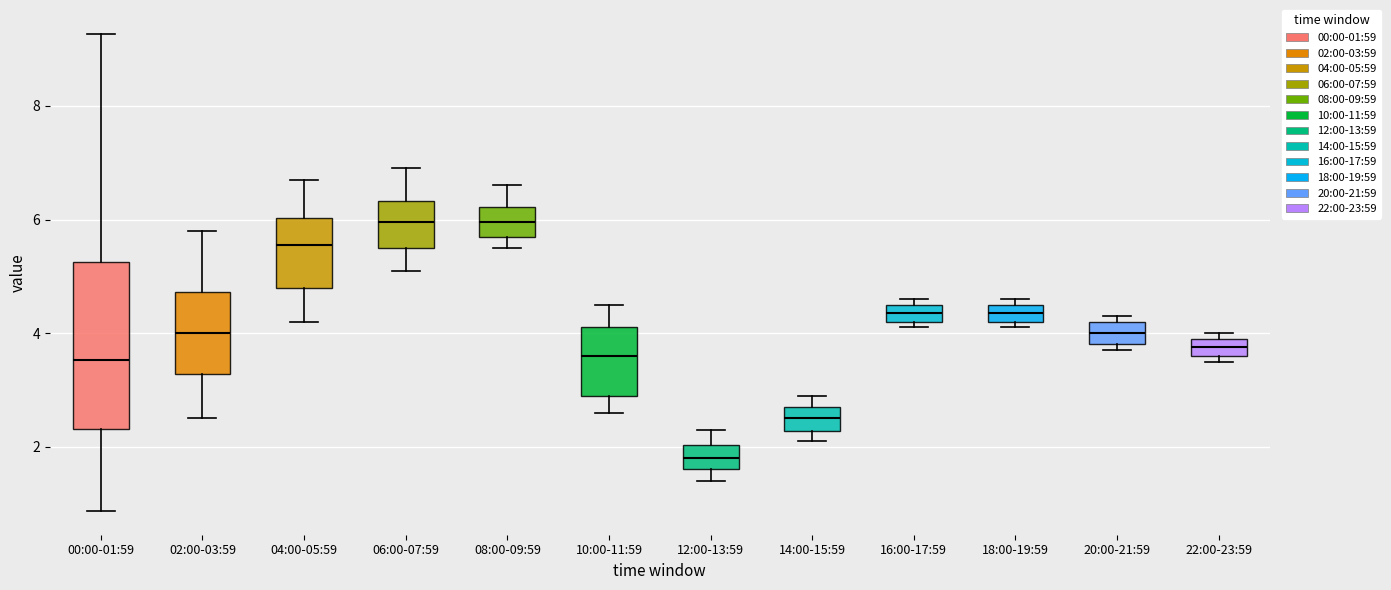

Which box is the tallest, from its lower edge to its upper edge?

00:00-01:59